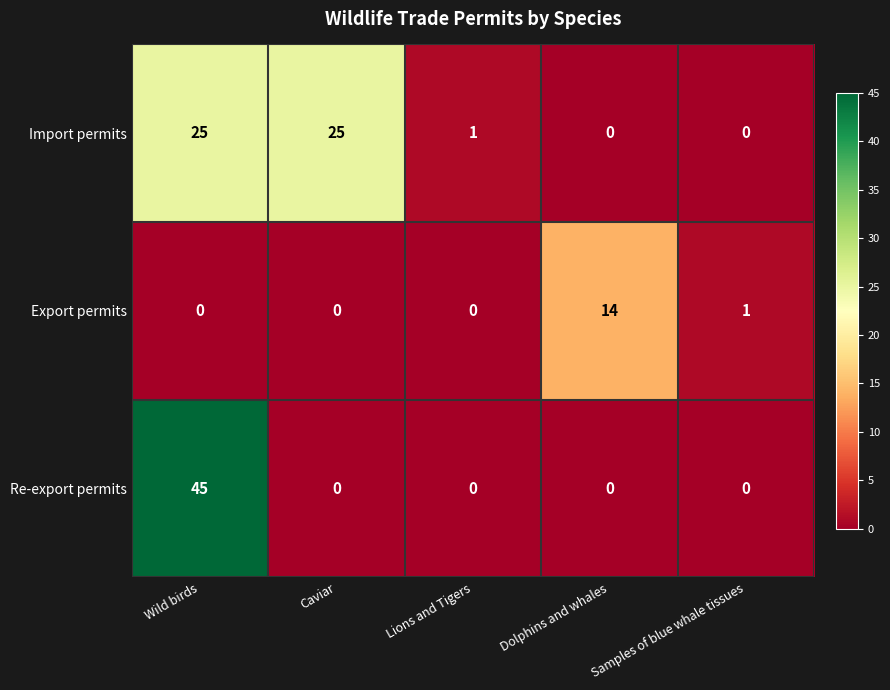

The Re-export permits series shows 0 at Caviar. True or false?

True